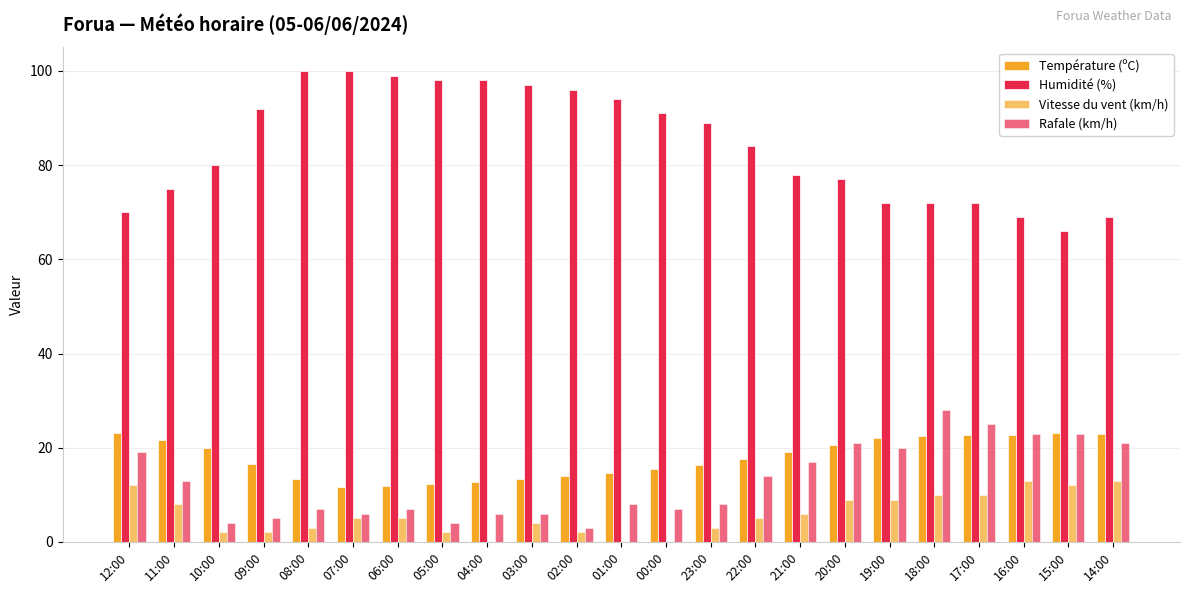

Reading left to right, what are all the values shown in this chart?

Température (ºC): 23.2	21.7	20.0	16.5	13.3	11.6	11.9	12.2	12.7	13.3	14.0	14.7	15.5	16.3	17.5	19.1	20.6	22.0	22.4	22.7	22.6	23.1	23.0
Humidité (%): 70.0	75.0	80.0	92.0	100.0	100.0	99.0	98.0	98.0	97.0	96.0	94.0	91.0	89.0	84.0	78.0	77.0	72.0	72.0	72.0	69.0	66.0	69.0
Vitesse du vent (km/h): 12.0	8.0	2.0	2.0	3.0	5.0	5.0	2.0	0.0	4.0	2.0	0.0	0.0	3.0	5.0	6.0	9.0	9.0	10.0	10.0	13.0	12.0	13.0
Rafale (km/h): 19.0	13.0	4.0	5.0	7.0	6.0	7.0	4.0	6.0	6.0	3.0	8.0	7.0	8.0	14.0	17.0	21.0	20.0	28.0	25.0	23.0	23.0	21.0